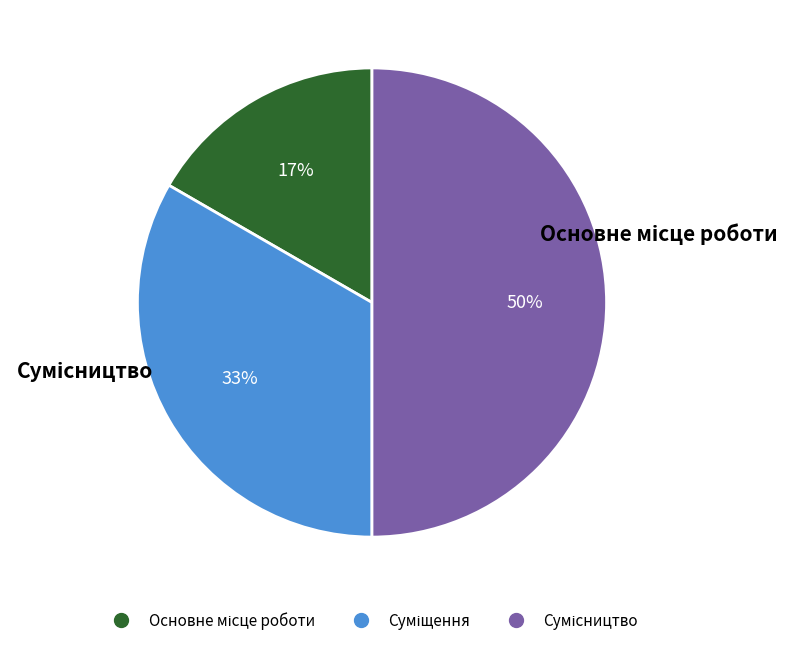

To the nearest percent, what is the average slice percentage?

33%